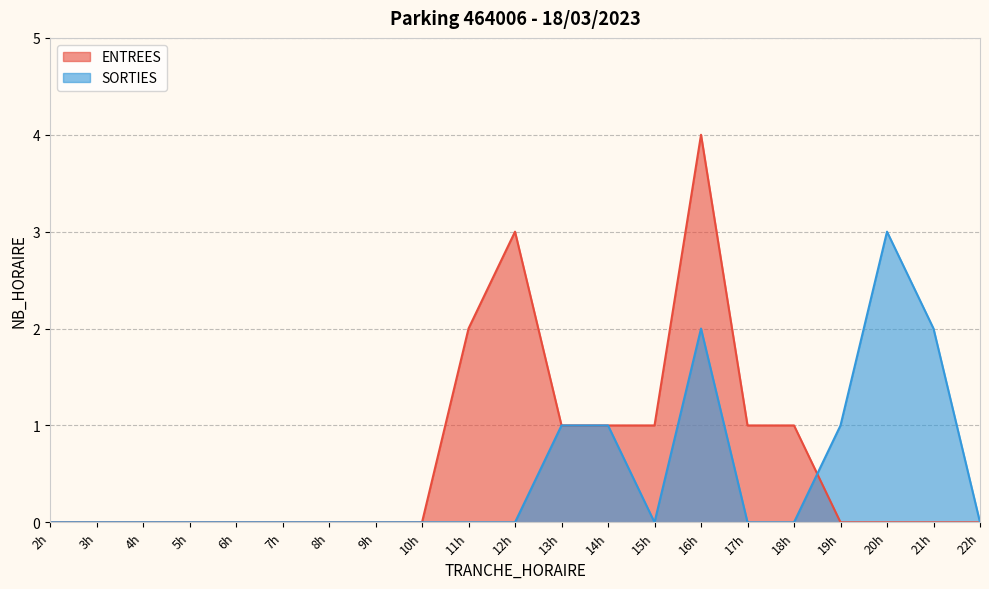

Which label corresponds to the largest value in the chart?

16h